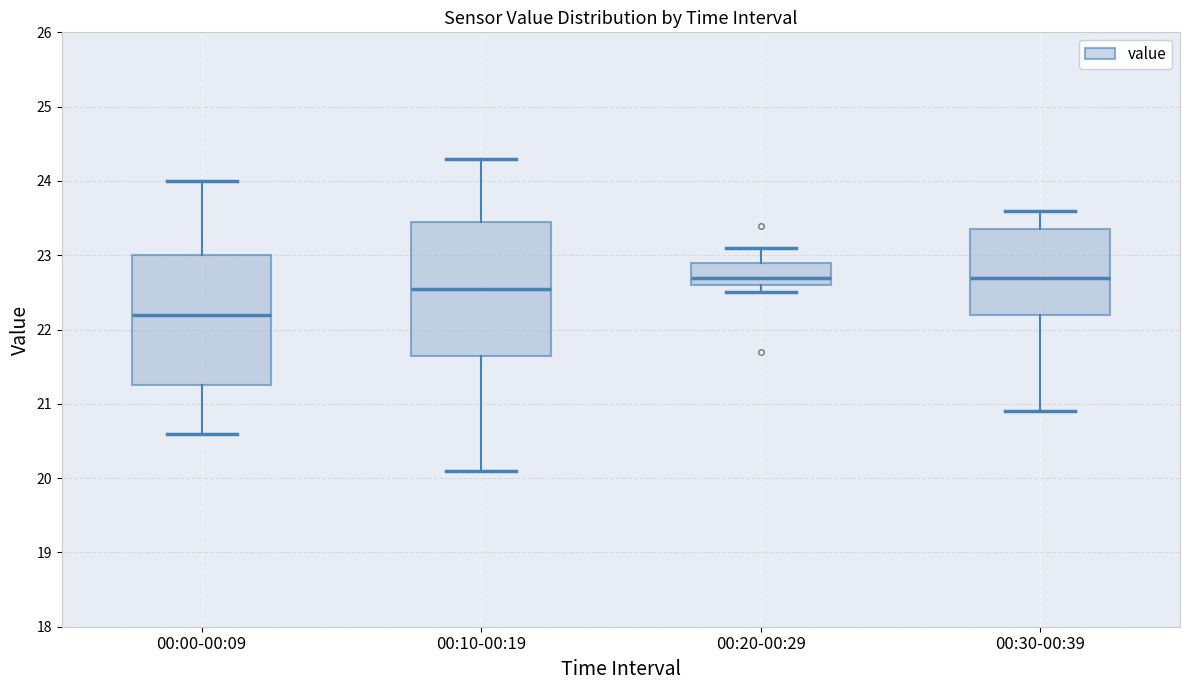

Reading left to right, read every box against the y-axis: the position of its median line, the range the box covers, and the ends of its whiskers. The values are not printed on the chart, so give them approximately, as read against the axis.

00:00-00:09: median 22.2, box 21.3 to 23.0, whiskers 20.6 to 24.0
00:10-00:19: median 22.6, box 21.7 to 23.5, whiskers 20.1 to 24.3
00:20-00:29: median 22.7, box 22.6 to 22.9, whiskers 22.5 to 23.1
00:30-00:39: median 22.7, box 22.2 to 23.4, whiskers 20.9 to 23.6